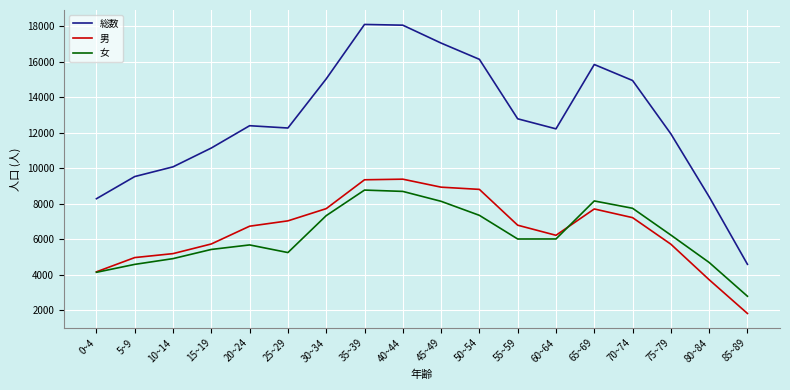

What is the sum of all 総数 values?

228813